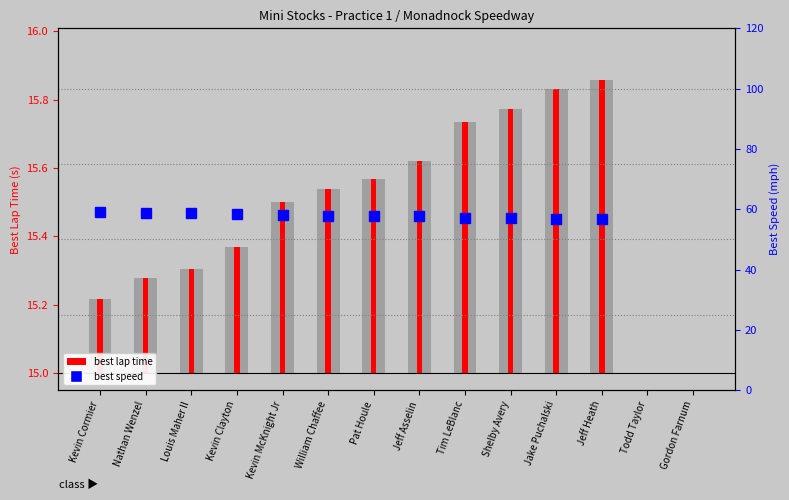

How many bars are there in total?

14